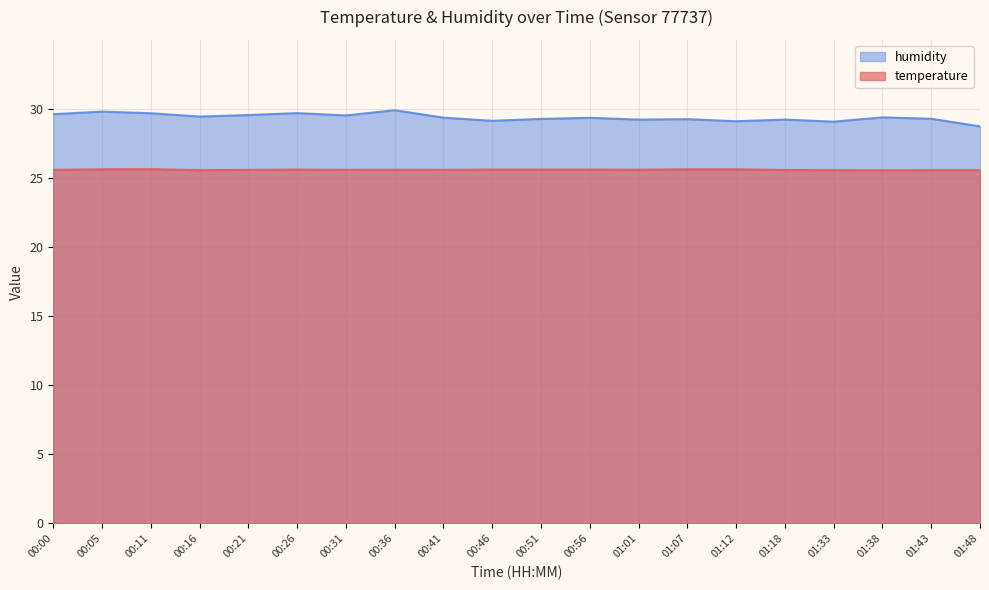

What is the minimum value shown in the chart?

25.6